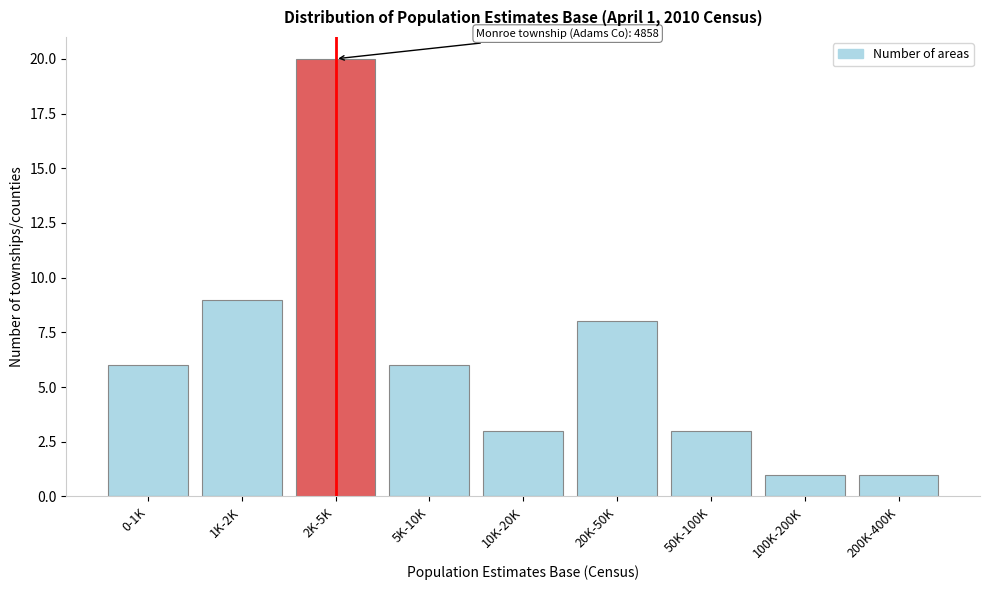

Reading right to left, extract all data points from this chart.

1	1	3	8	3	6	20	9	6